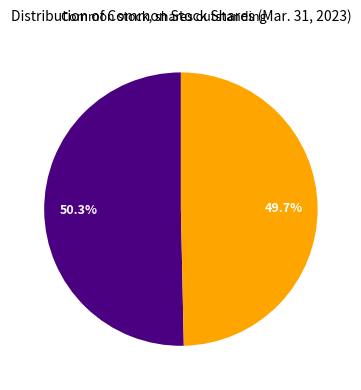

Does any single category account for the majority?

Yes